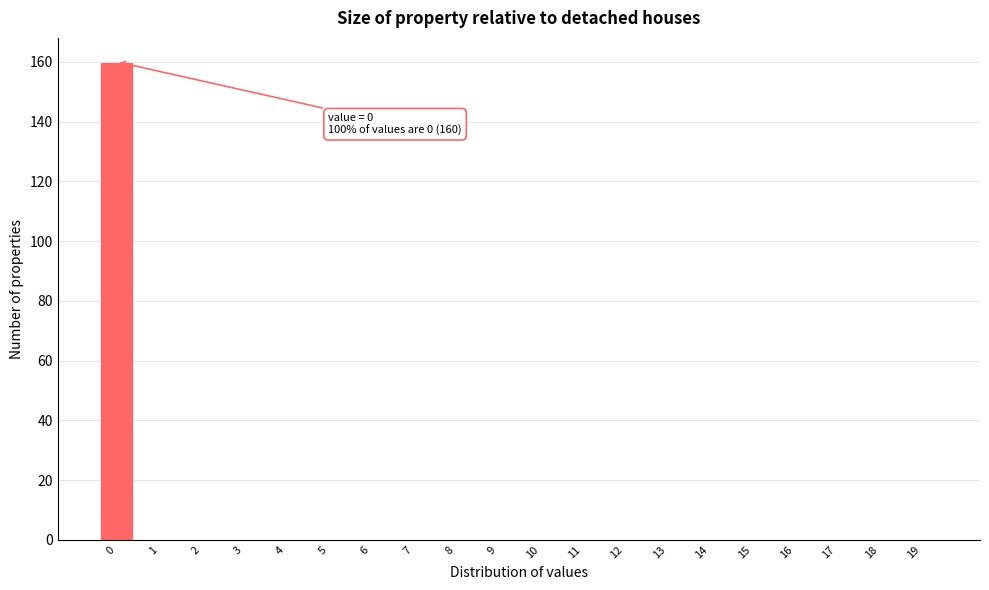

Reading left to right, transcribe all the data shown in this chart.

0=160	1=0	2=0	3=0	4=0	5=0	6=0	7=0	8=0	9=0	10=0	11=0	12=0	13=0	14=0	15=0	16=0	17=0	18=0	19=0